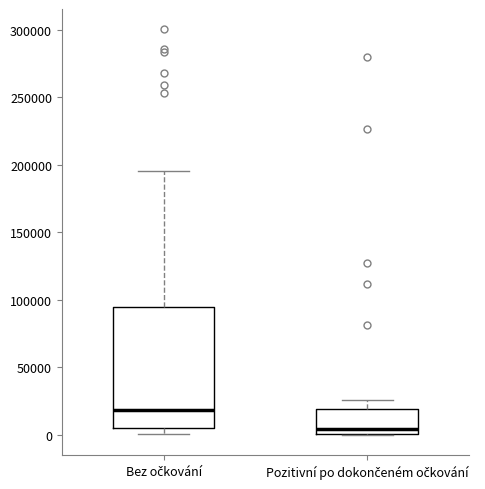

Reading left to right, read every box against the y-axis: the position of its median line, the range the box covers, and the ends of its whiskers. The values are not printed on the chart, so give them approximately, as read against the axis.

Bez očkování: median 20000, box 5000 to 95000, whiskers 0 to 195000
Pozitivní po dokončeném očkování: median 5000, box 0 to 20000, whiskers 0 to 25000